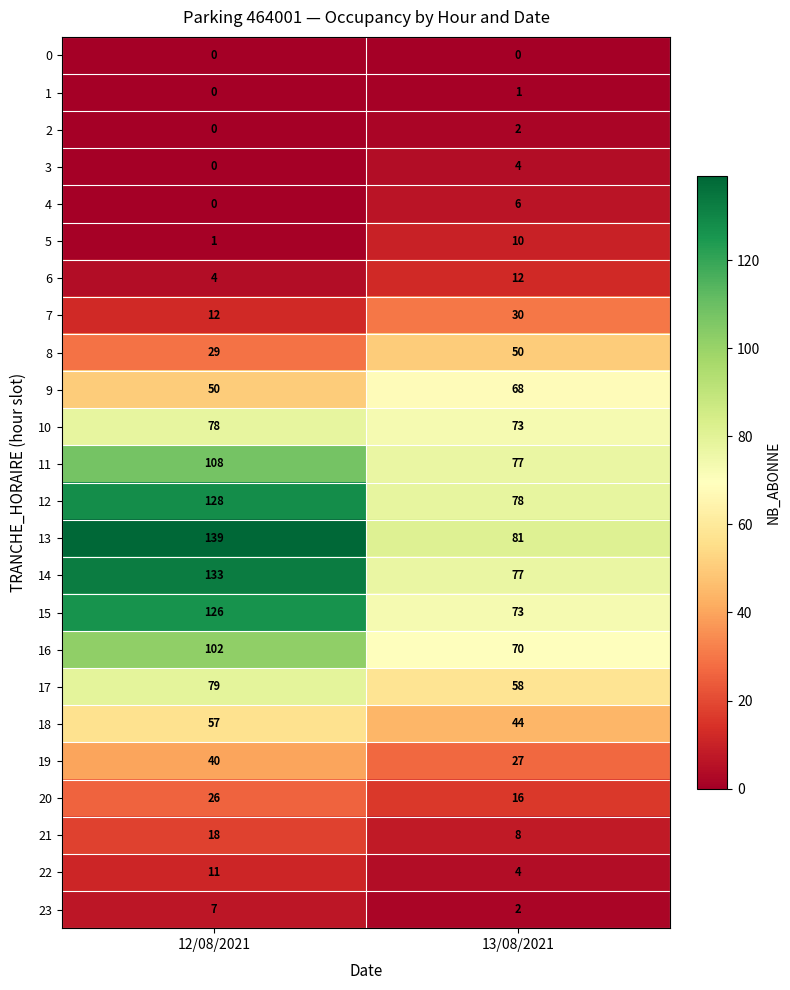

What is the spread (max minus min) of values at 12/08/2021?

139